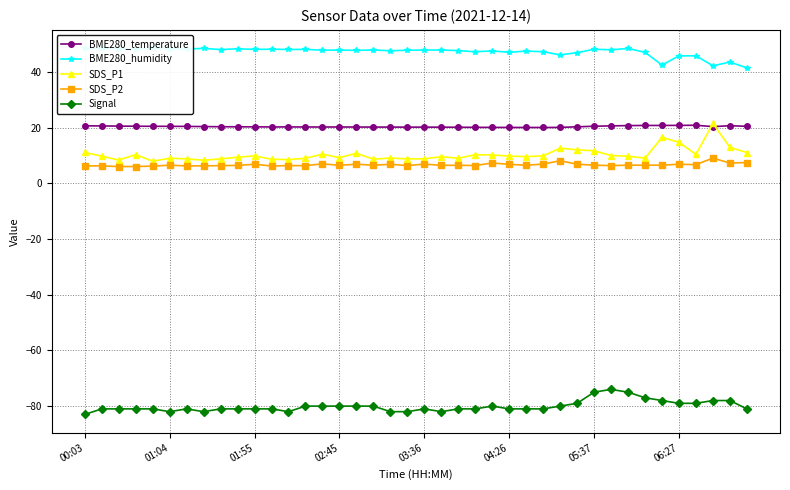

What is the lowest value of the SDS_P1 series?

8.0